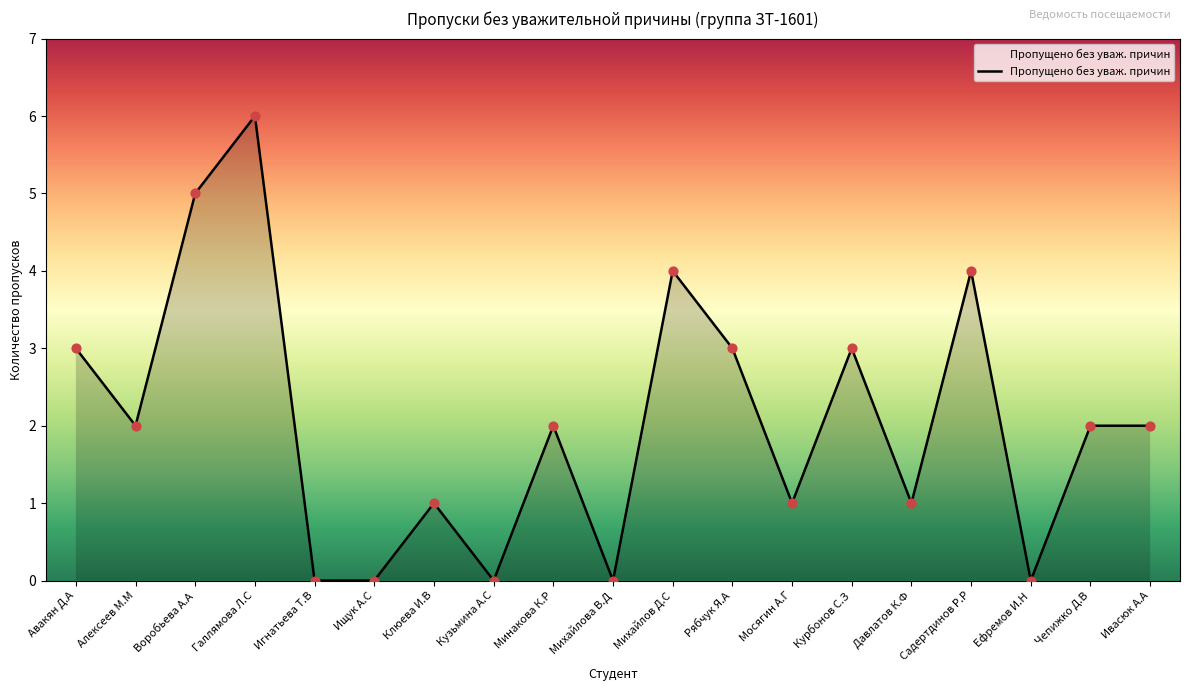

Approximately how many times larger is the value at Михайлов Д.С compared to Галлямова Л.С?

0.7